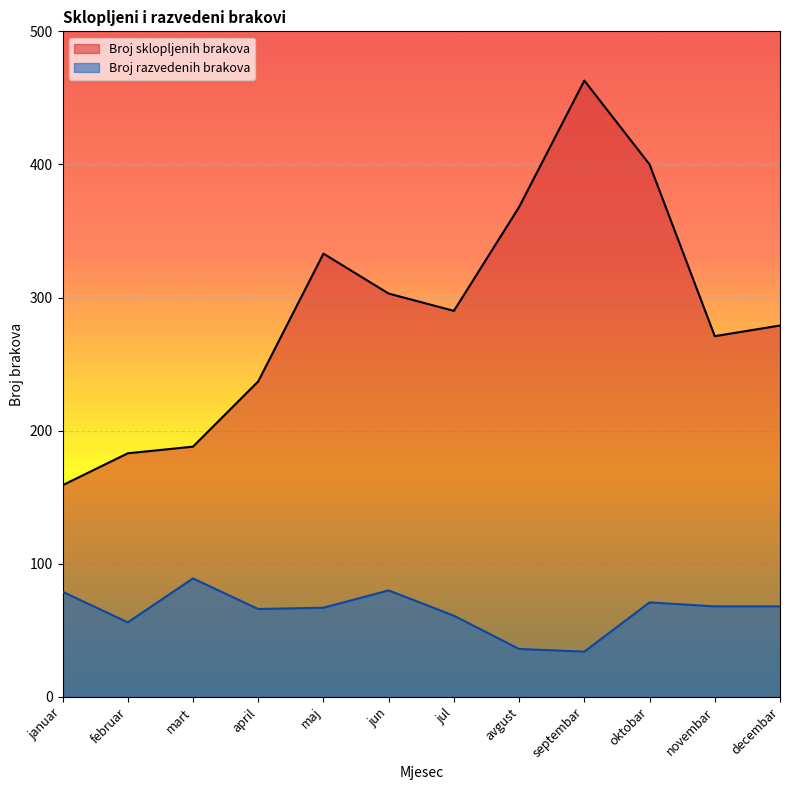

True or false: Broj razvedenih brakova and Broj sklopljenih brakova cross at least once.

False